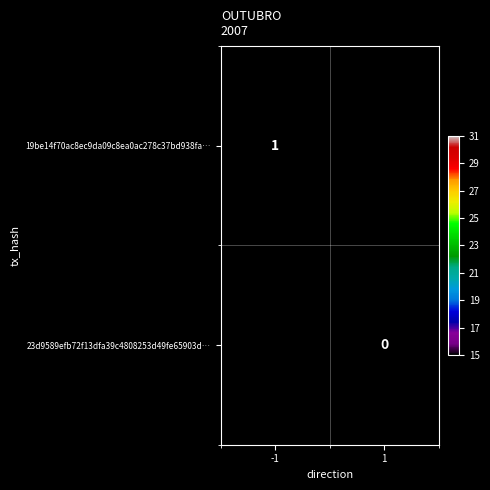

Is the value of 19be14f70ac8ec9da09c8ea0ac278c37bd938fa… at -1 greater than the value of 23d9589efb72f13dfa39c4808253d49fe65903d… at 1?

Yes